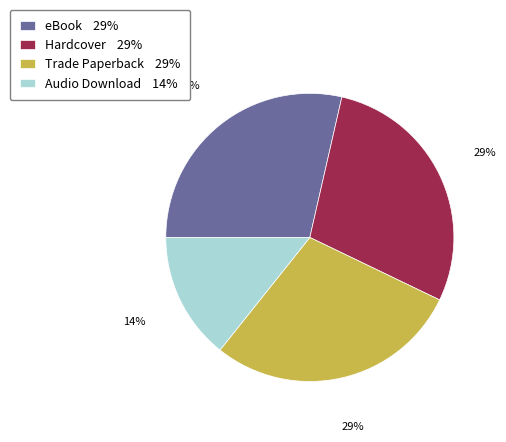

Does Audio Download account for over 50% of the chart?

No